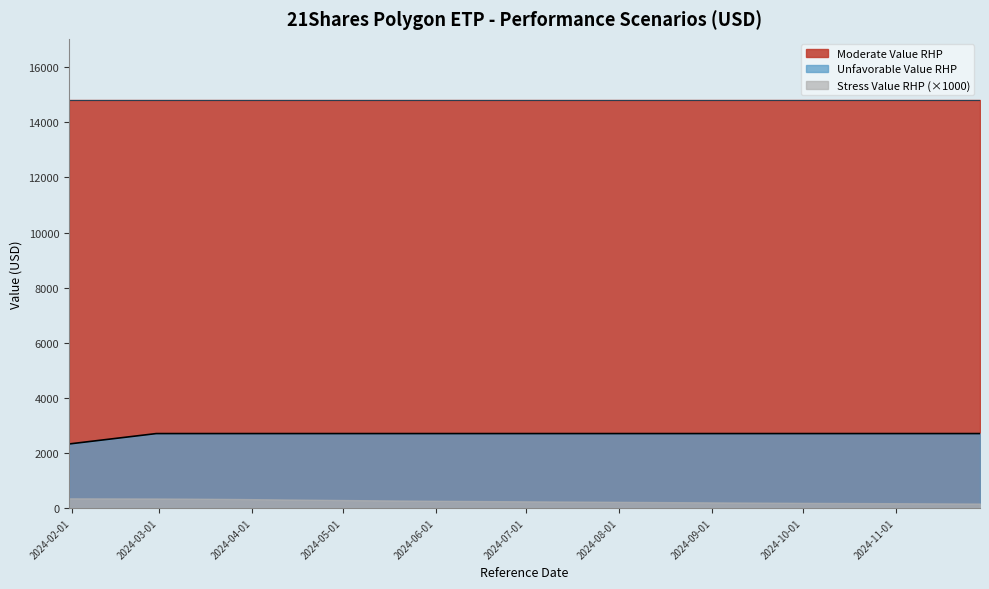

How many lines are shown in the chart?

3